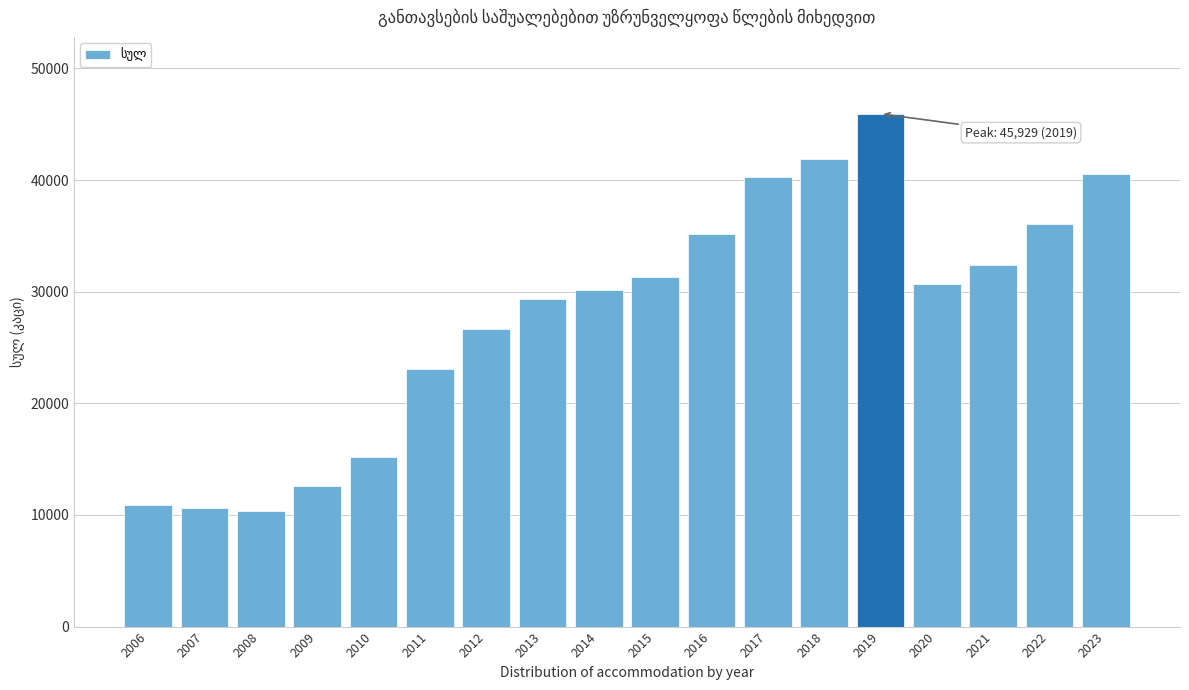

The chart shows a value of 71141 at 2023. True or false?

False